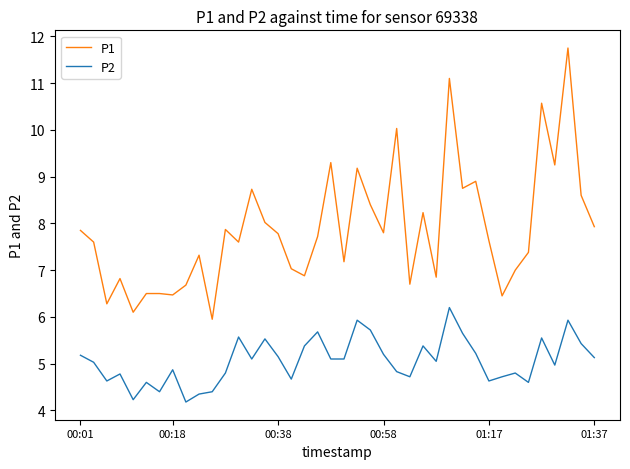

What is the difference between the maximum and minimum values in the P1 series?

5.8